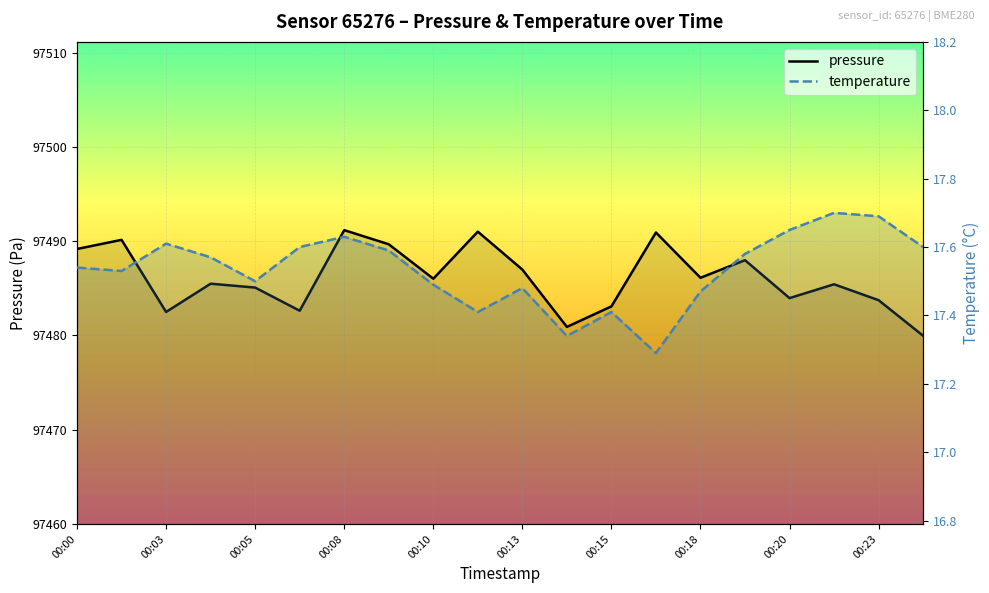

True or false: temperature and pressure intersect in this chart.

False